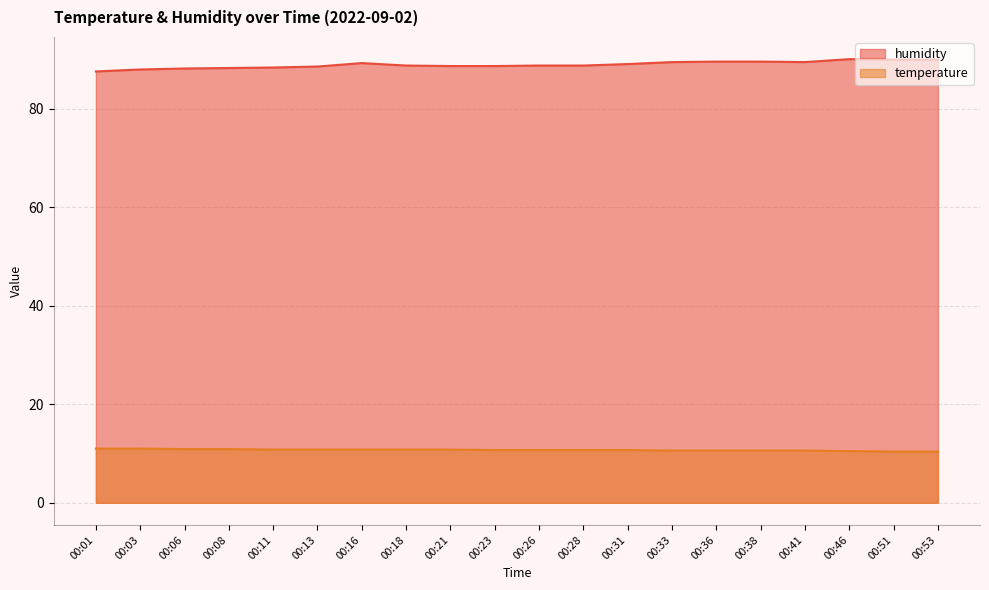

Which series has the largest total across all categories?

humidity